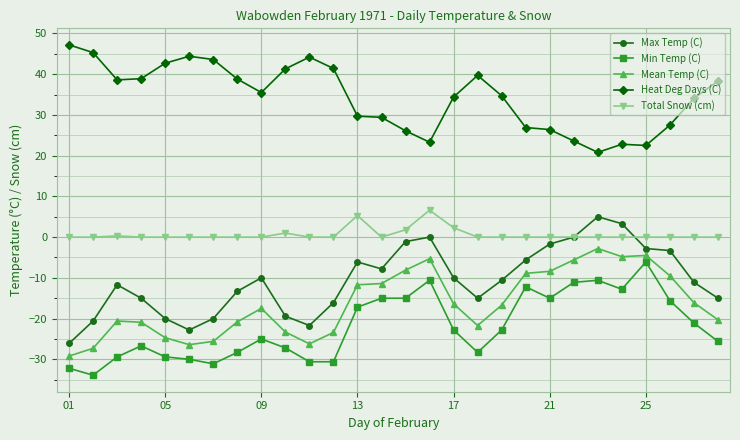

What is the maximum value shown in the chart?

47.2